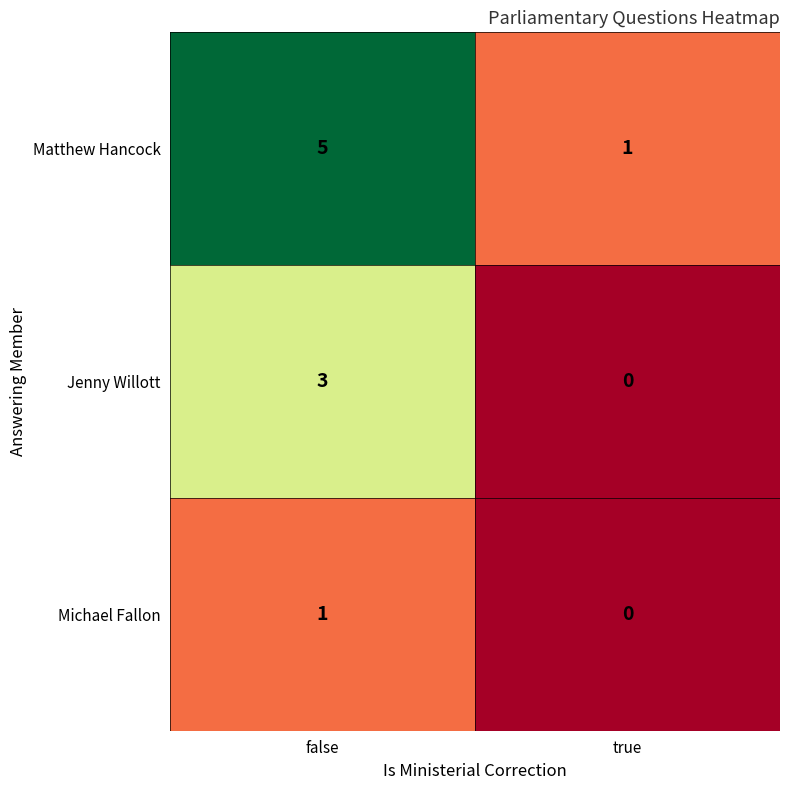

What is the spread (max minus min) of values at false?

4